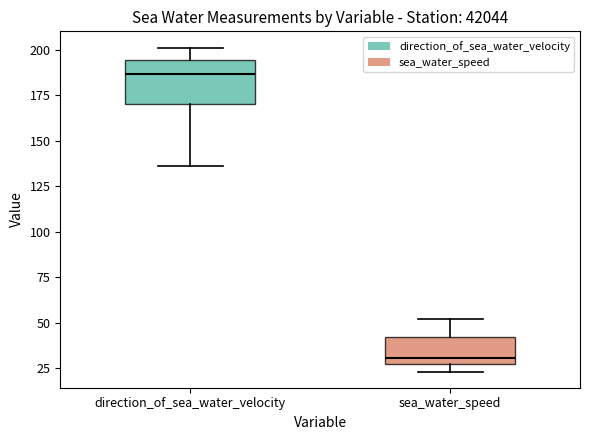

Where is the upper edge of the box for sea_water_speed on the y-axis? The values are not printed on the chart, so give them approximately, as read against the axis.

40